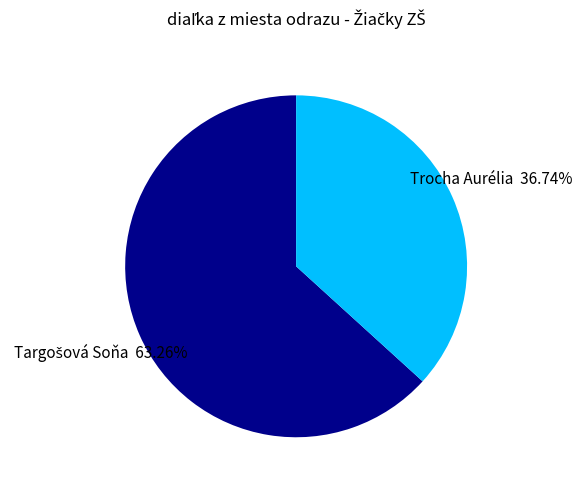

How many slices are in this pie chart?

2